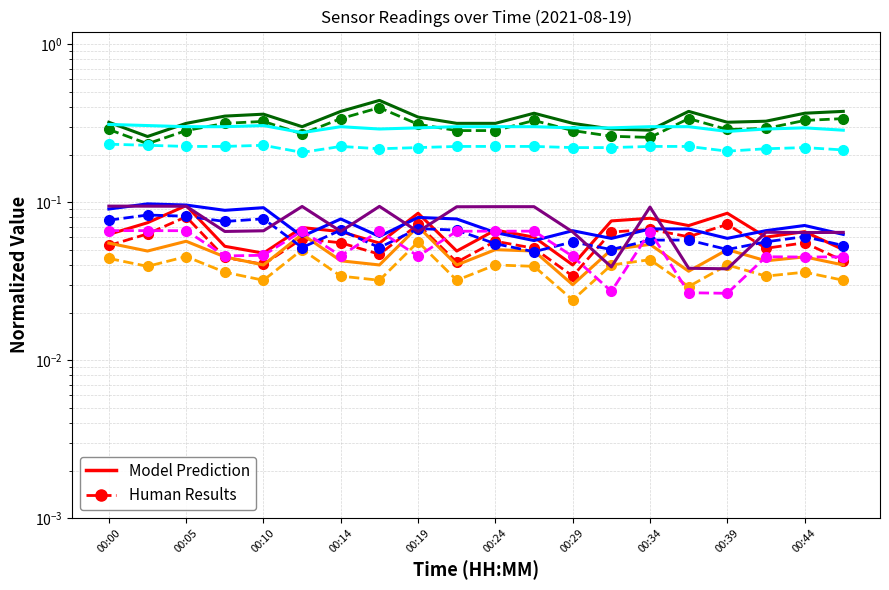

True or false: SDS_P1 and SDS_P2 cross at least once.

False